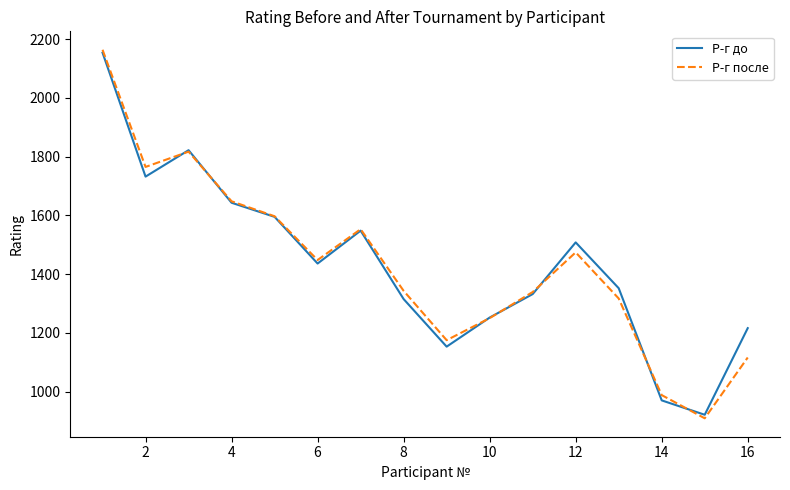

Which series has the largest range (max minus min)?

Р-г после